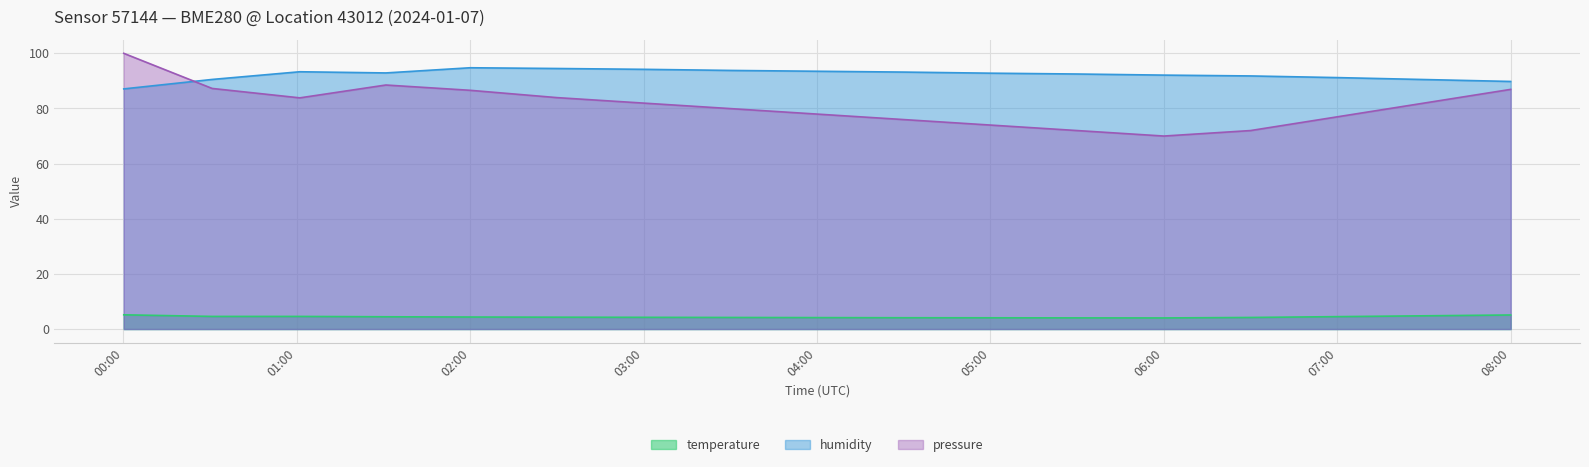

True or false: temperature has more than 1 interior local peaks.

False